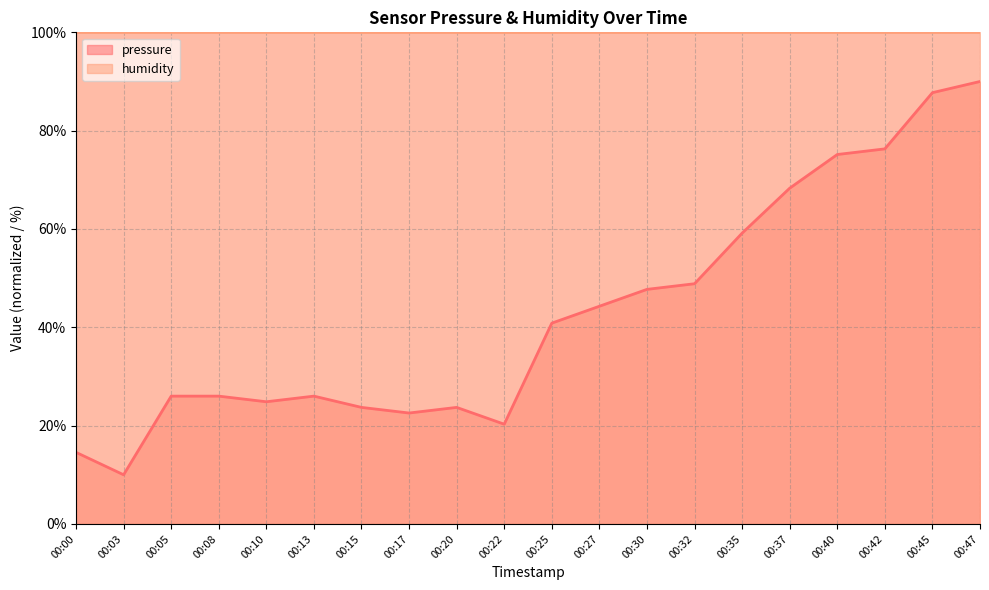

Reading left to right, what are all the values shown in this chart?

00:00=14.6	00:03=10.0	00:05=26.0	00:08=26.0	00:10=24.9	00:13=26.0	00:15=23.7	00:17=22.6	00:20=23.7	00:22=20.3	00:25=40.8	00:27=44.3	00:30=47.7	00:32=48.9	00:35=59.1	00:37=68.3	00:40=75.1	00:42=76.3	00:45=87.7	00:47=90.0